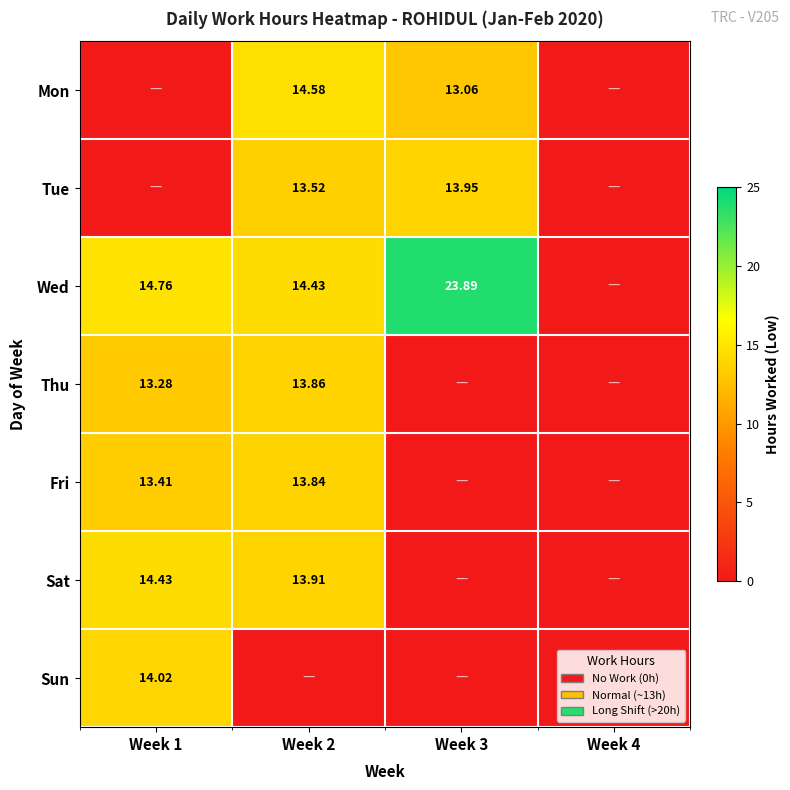

Rank the series at Week 1 from highest to lowest value.

Wed, Sat, Sun, Fri, Thu, Mon, Tue